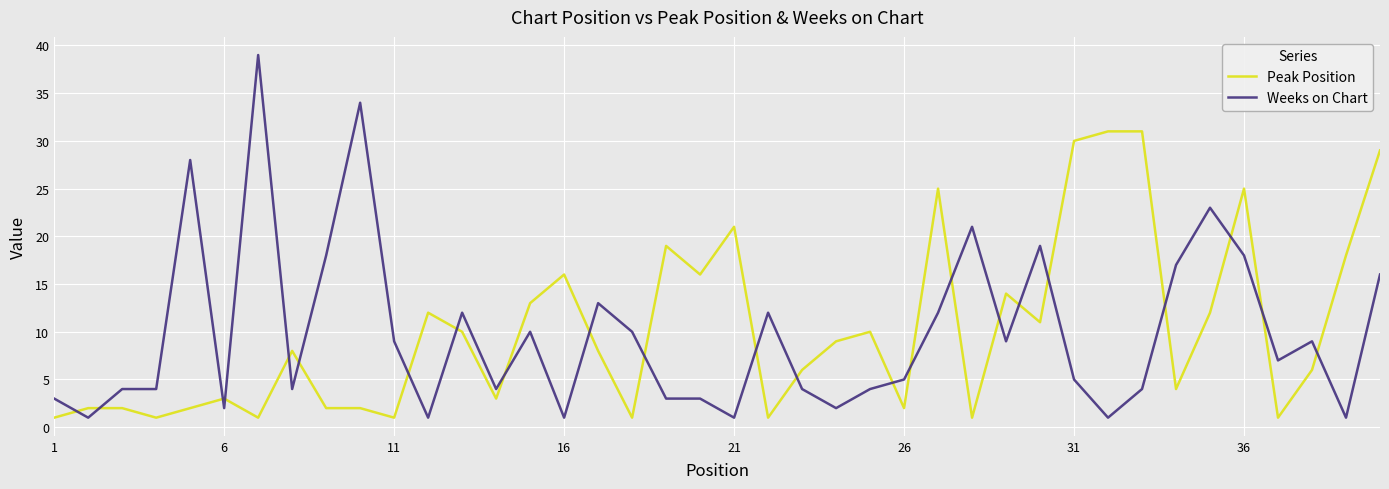

True or false: Peak Position and Weeks on Chart intersect in this chart.

True